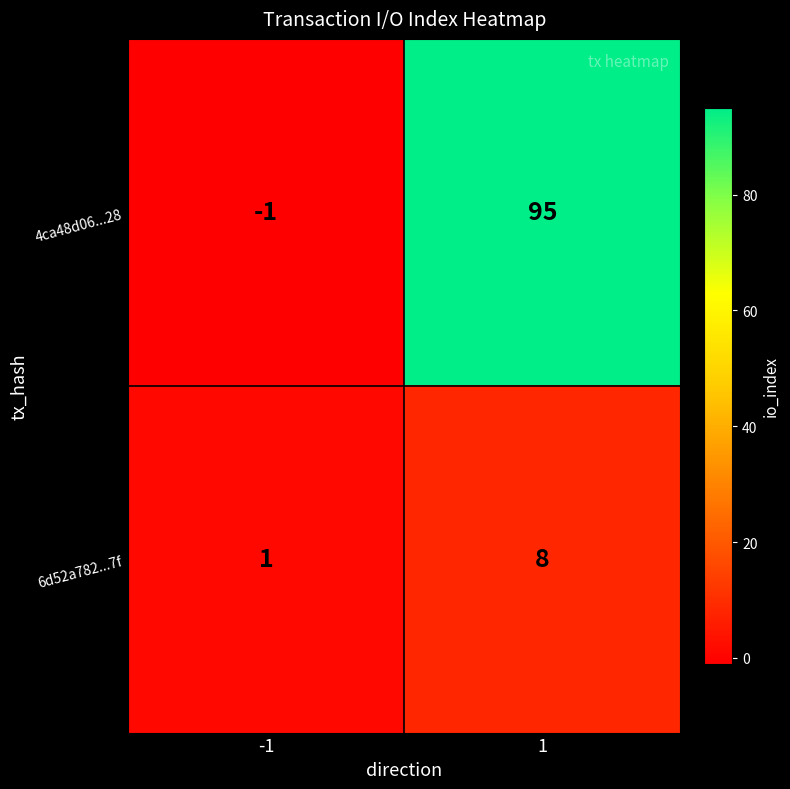

The value of 6d52a782...7f at 1 is 14. True or false?

False